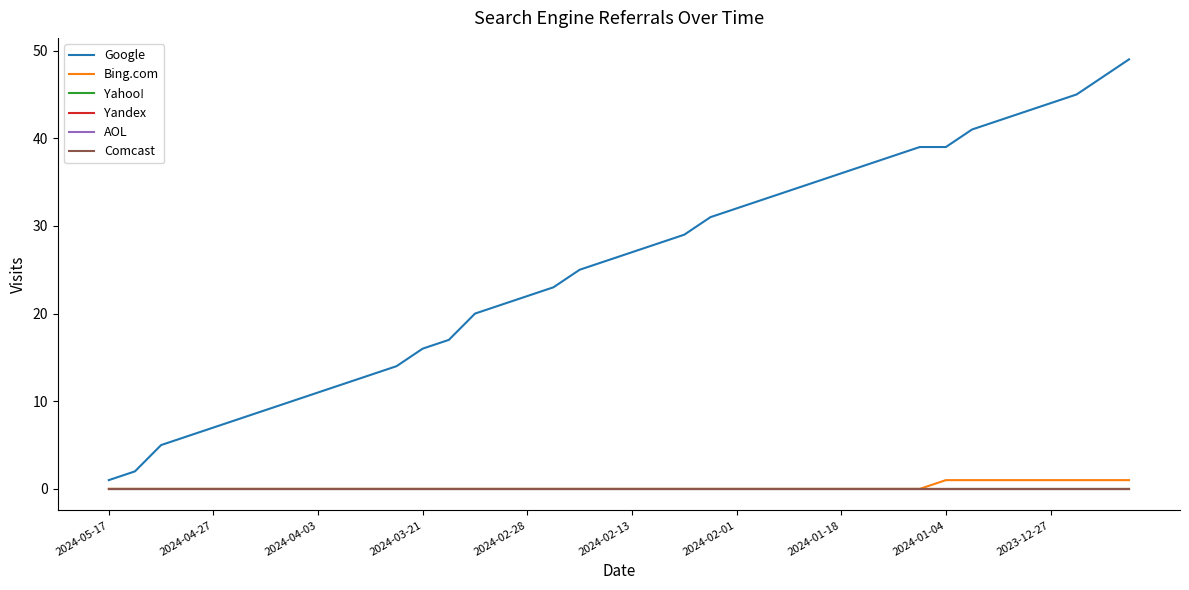

True or false: Comcast and Bing.com intersect in this chart.

False